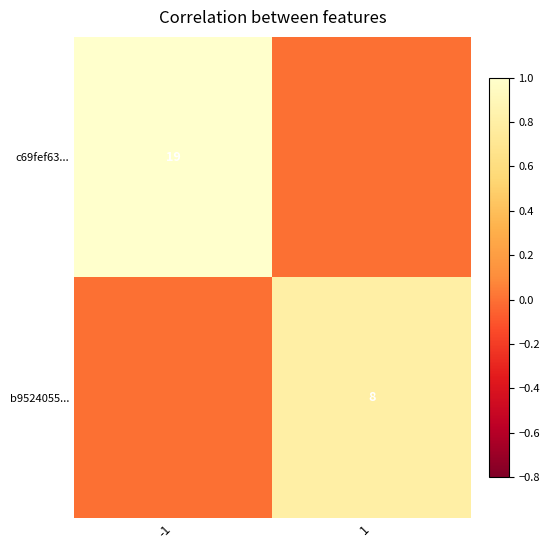

The c69fef63... series shows 7 at -1. True or false?

False